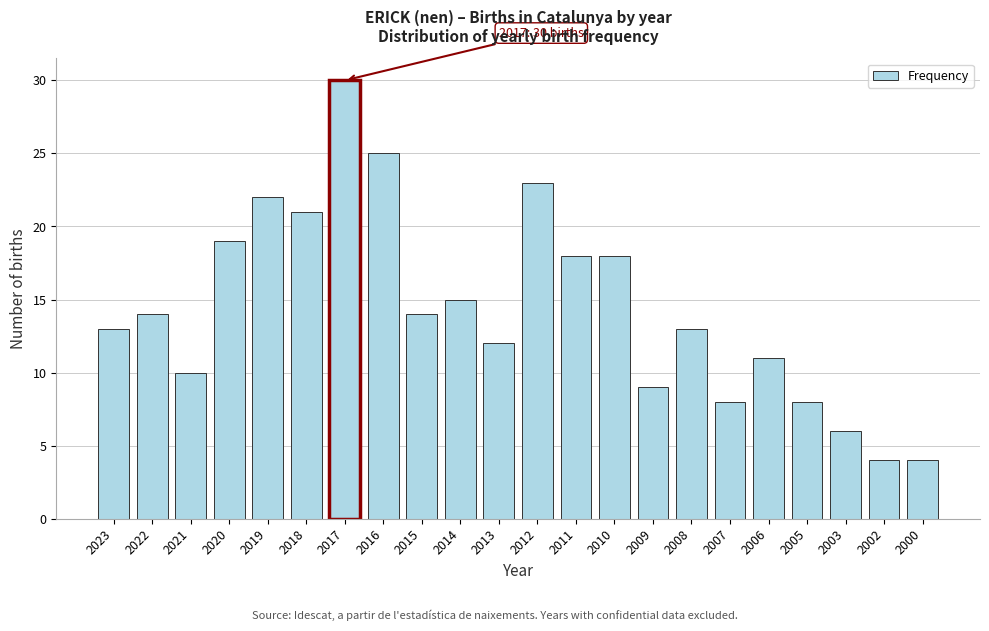

Reading right to left, extract all data points from this chart.

2000=4	2002=4	2003=6	2005=8	2006=11	2007=8	2008=13	2009=9	2010=18	2011=18	2012=23	2013=12	2014=15	2015=14	2016=25	2017=30	2018=21	2019=22	2020=19	2021=10	2022=14	2023=13